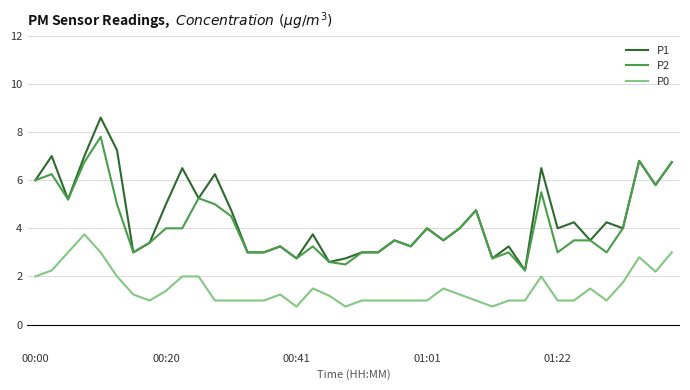

True or false: P0 and P1 intersect in this chart.

False